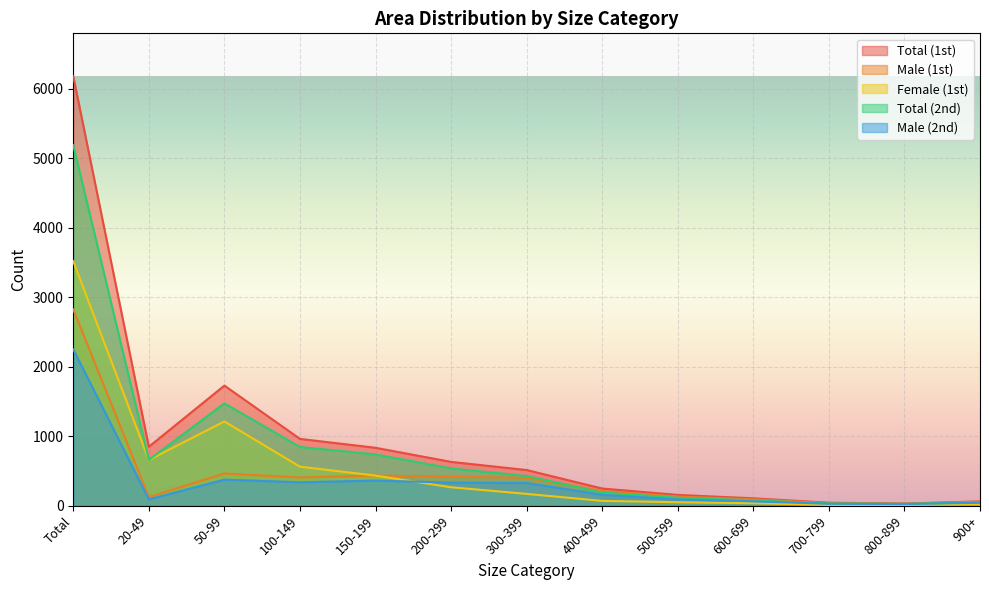

At which label is Total (2nd) closest to 2608?

50-99